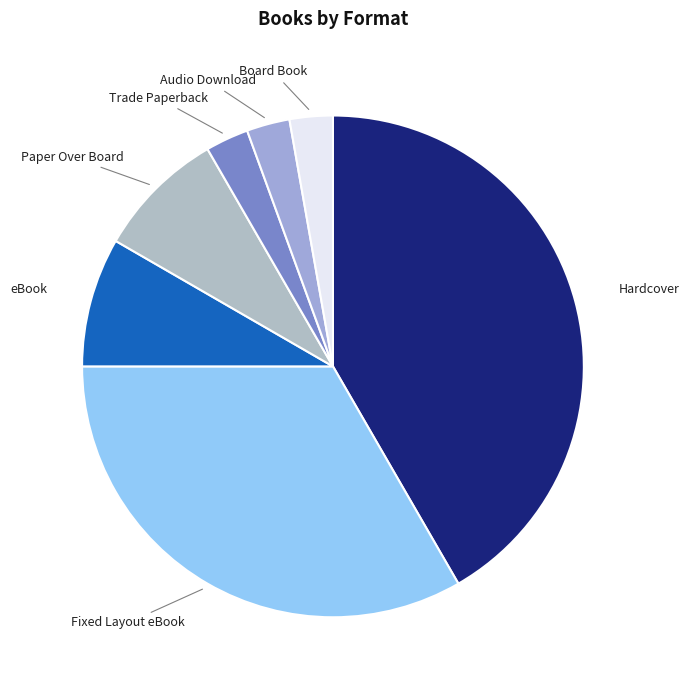

To the nearest percent, what is the difference between the largest and smallest slice percentages?

39%